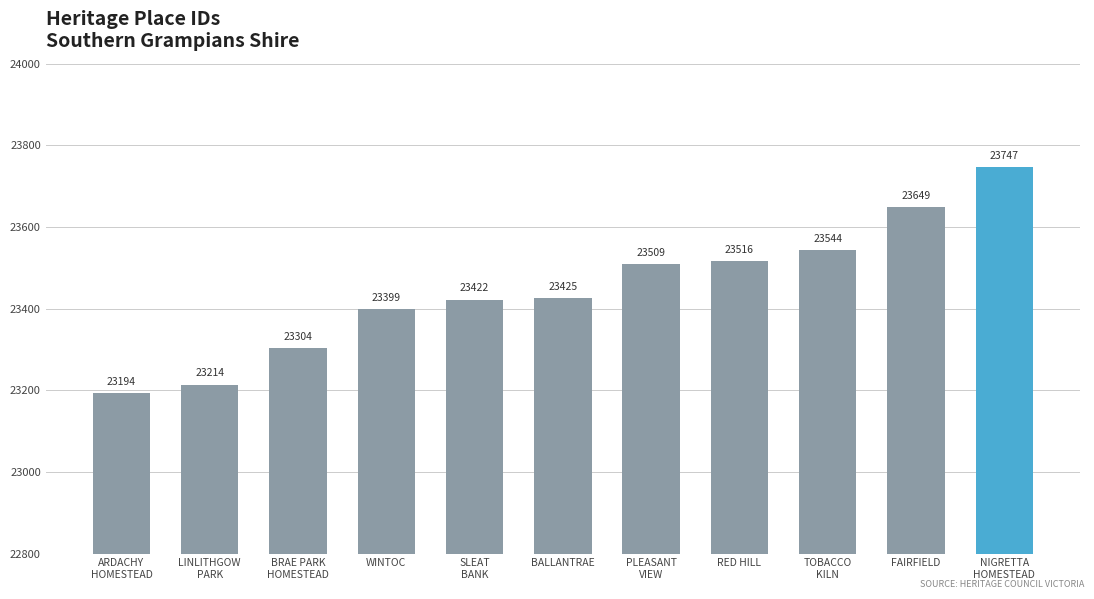

What is the value of the 11th bar from the left?

23747